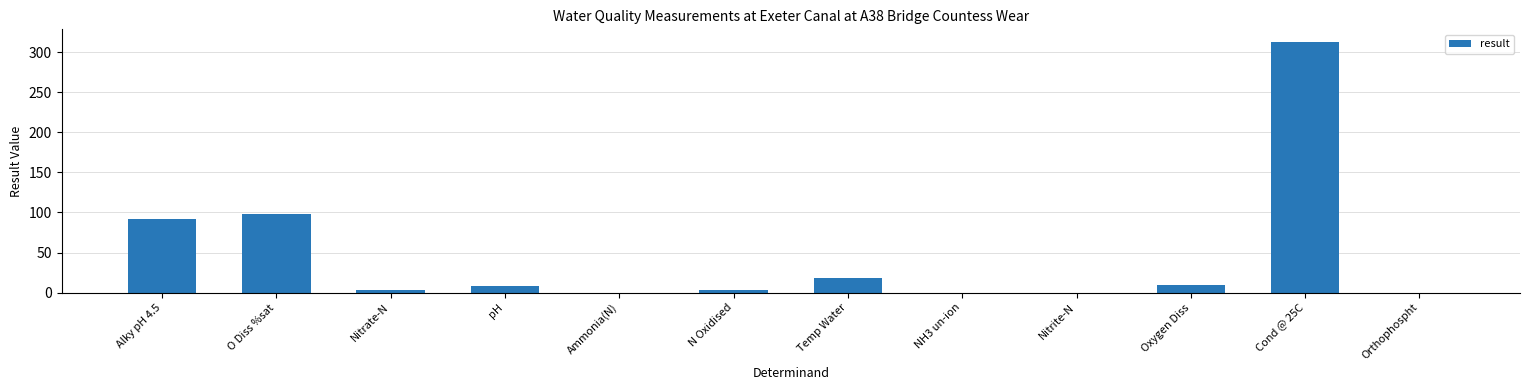

What is the sum of all values?

545.7